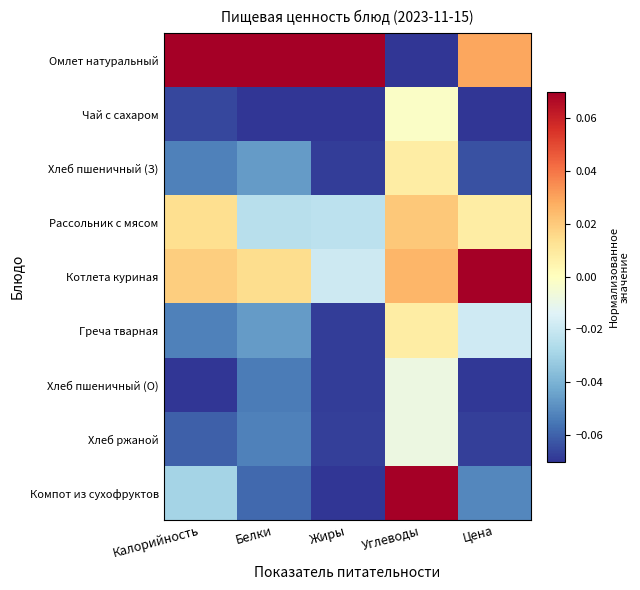

What is the minimum value shown in the chart?

-0.1